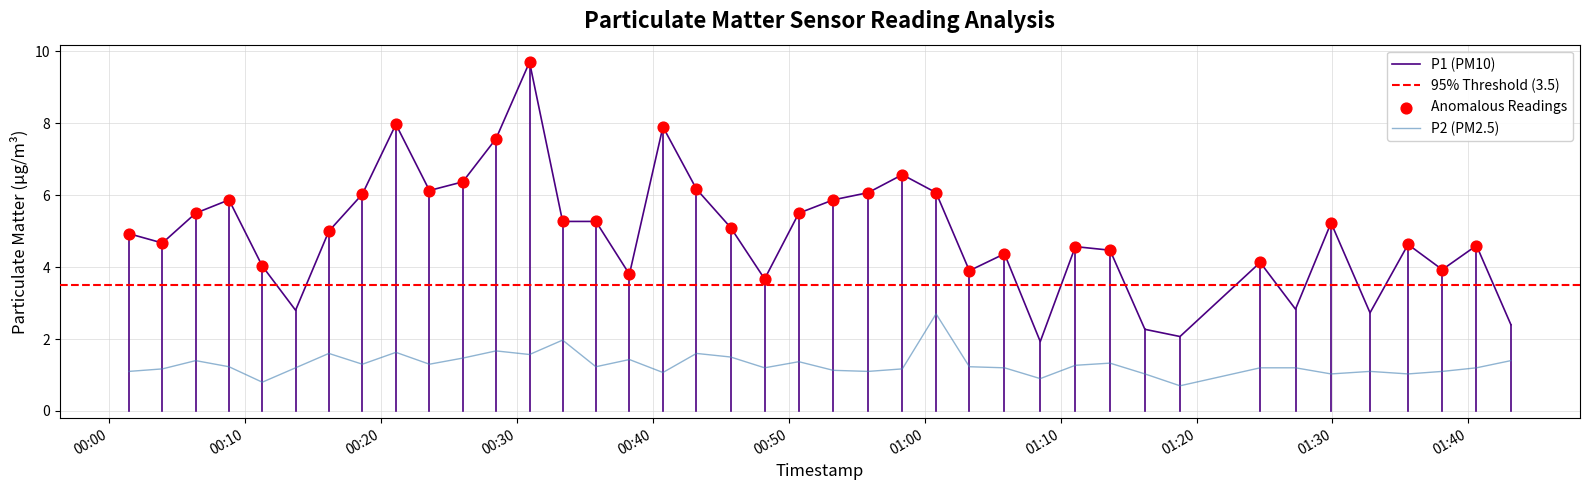

Which series reaches the minimum Y coordinate?

P2